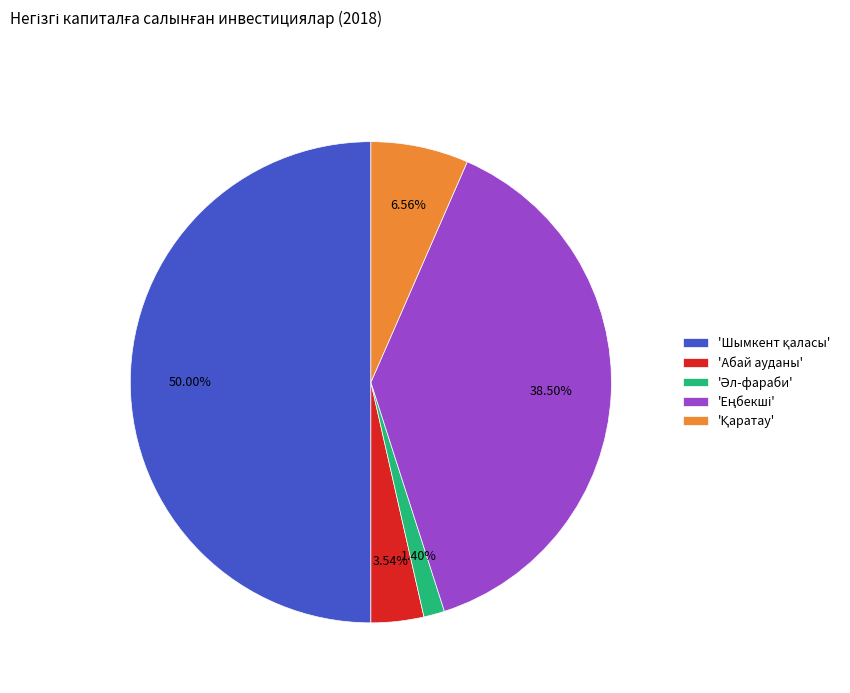

Does 'Абай ауданы' represent more than half of the total?

No